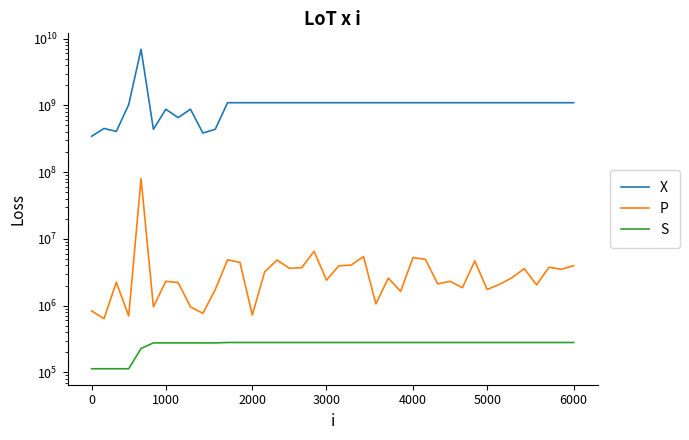

What is the smallest value displayed?

113241